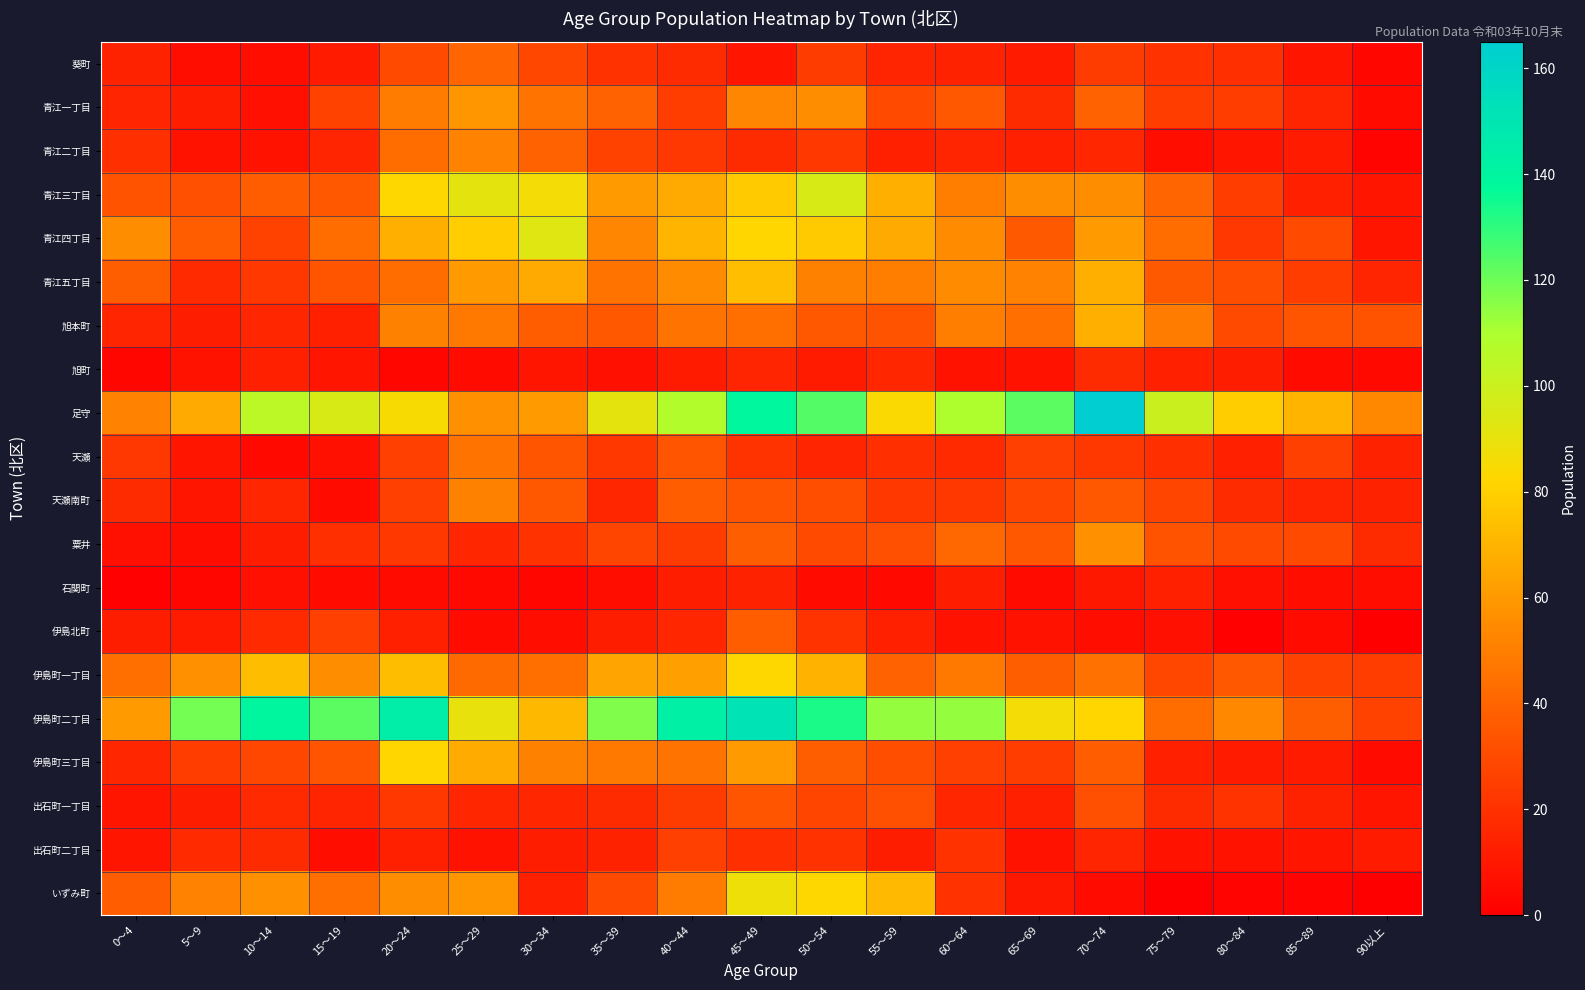

Reading left to right, transcribe all the data shown in this chart.

葵町: 0～4=14	5～9=6	10～14=6	15～19=11	20～24=30	25～29=40	30～34=29	35～39=20	40～44=18	45～49=9	50～54=24	55～59=15	60～64=14	65～69=11	70～74=24	75～79=20	80～84=19	85～89=9	90以上=3
青江一丁目: 0～4=15	5～9=12	10～14=7	15～19=27	20～24=49	25～29=59	30～34=46	35～39=39	40～44=25	45～49=53	50～54=56	55～59=30	60～64=35	65～69=18	70～74=39	75～79=25	80～84=25	85～89=15	90以上=5
青江二丁目: 0～4=19	5～9=8	10～14=8	15～19=15	20～24=43	25～29=52	30～34=39	35～39=27	40～44=22	45～49=18	50～54=23	55～59=13	60～64=15	65～69=13	70～74=16	75～79=6	80～84=9	85～89=11	90以上=2
青江三丁目: 0～4=33	5～9=32	10～14=37	15～19=35	20～24=83	25～29=91	30～34=86	35～39=61	40～44=66	45～49=78	50～54=96	55～59=68	60～64=50	65～69=56	70～74=56	75～79=40	80～84=25	85～89=13	90以上=9
青江四丁目: 0～4=56	5～9=37	10～14=27	15～19=43	20～24=68	25～29=79	30～34=93	35～39=53	40～44=70	45～49=82	50～54=78	55～59=66	60～64=55	65～69=36	70～74=60	75～79=43	80～84=22	85～89=30	90以上=9
青江五丁目: 0～4=38	5～9=17	10～14=23	15～19=34	20～24=43	25～29=61	30～34=66	35～39=46	40～44=55	45～49=74	50～54=51	55～59=50	60～64=55	65～69=52	70～74=68	75～79=36	80～84=31	85～89=25	90以上=15
旭本町: 0～4=15	5～9=12	10～14=16	15～19=13	20～24=51	25～29=48	30～34=37	35～39=35	40～44=46	45～49=44	50～54=35	55～59=33	60～64=50	65～69=44	70～74=68	75～79=49	80～84=30	85～89=34	90以上=33
旭町: 0～4=3	5～9=8	10～14=13	15～19=9	20～24=3	25～29=5	30～34=9	35～39=7	40～44=11	45～49=15	50～54=11	55～59=16	60～64=8	65～69=8	70～74=18	75～79=13	80～84=12	85～89=5	90以上=4
足守: 0～4=52	5～9=66	10～14=105	15～19=96	20～24=85	25～29=57	30～34=61	35～39=91	40～44=108	45～49=139	50～54=124	55～59=84	60～64=109	65～69=123	70～74=165	75～79=100	80～84=79	85～89=70	90以上=54
天瀬: 0～4=22	5～9=9	10～14=4	15～19=7	20～24=26	25～29=46	30～34=34	35～39=23	40～44=34	45～49=21	50～54=15	55～59=19	60～64=17	65～69=26	70～74=23	75～79=19	80～84=13	85～89=26	90以上=14
天瀬南町: 0～4=18	5～9=9	10～14=16	15～19=5	20～24=26	25～29=51	30～34=35	35～39=16	40～44=37	45～49=34	50～54=31	55～59=23	60～64=23	65～69=29	70～74=35	75～79=28	80～84=18	85～89=15	90以上=14
粟井: 0～4=7	5～9=6	10～14=12	15～19=19	20～24=23	25～29=16	30～34=20	35～39=28	40～44=24	45～49=38	50～54=30	55～59=32	60～64=41	65～69=35	70～74=57	75～79=33	80～84=30	85～89=30	90以上=18
石関町: 0～4=1	5～9=3	10～14=7	15～19=5	20～24=5	25～29=4	30～34=3	35～39=6	40～44=12	45～49=14	50～54=5	55～59=4	60～64=12	65～69=5	70～74=10	75～79=13	80～84=7	85～89=6	90以上=6
伊島北町: 0～4=12	5～9=11	10～14=17	15～19=26	20～24=13	25～29=5	30～34=6	35～39=12	40～44=16	45～49=37	50～54=21	55～59=13	60～64=8	65～69=8	70～74=6	75～79=7	80～84=1	85～89=5	90以上=0
伊島町一丁目: 0～4=44	5～9=57	10～14=73	15～19=56	20～24=73	25～29=42	30～34=44	35～39=64	40～44=62	45～49=83	50～54=69	55～59=39	60～64=48	65～69=38	70～74=45	75～79=29	80～84=35	85～89=27	90以上=25
伊島町二丁目: 0～4=60	5～9=119	10～14=140	15～19=123	20～24=145	25～29=90	30～34=71	35～39=117	40～44=143	45～49=151	50～54=133	55～59=114	60～64=114	65～69=86	70～74=82	75～79=43	80～84=54	85～89=38	90以上=27
伊島町三丁目: 0～4=16	5～9=25	10～14=29	15～19=34	20～24=82	25～29=67	30～34=51	35～39=48	40～44=46	45～49=60	50～54=38	55～59=31	60～64=26	65～69=25	70～74=37	75～79=13	80～84=11	85～89=11	90以上=5
出石町一丁目: 0～4=9	5～9=12	10～14=17	15～19=15	20～24=23	25～29=16	30～34=16	35～39=18	40～44=24	45～49=34	50～54=28	55～59=32	60～64=16	65～69=13	70～74=32	75～79=18	80～84=21	85～89=14	90以上=9
出石町二丁目: 0～4=9	5～9=17	10～14=18	15～19=6	20～24=13	25～29=8	30～34=12	35～39=14	40～44=26	45～49=19	50～54=20	55～59=12	60～64=20	65～69=8	70～74=15	75～79=8	80～84=8	85～89=9	90以上=11
いずみ町: 0～4=37	5～9=52	10～14=57	15～19=44	20～24=56	25～29=59	30～34=13	35～39=30	40～44=49	45～49=88	50～54=83	55～59=72	60～64=20	65～69=10	70～74=5	75～79=0	80～84=2	85～89=2	90以上=0